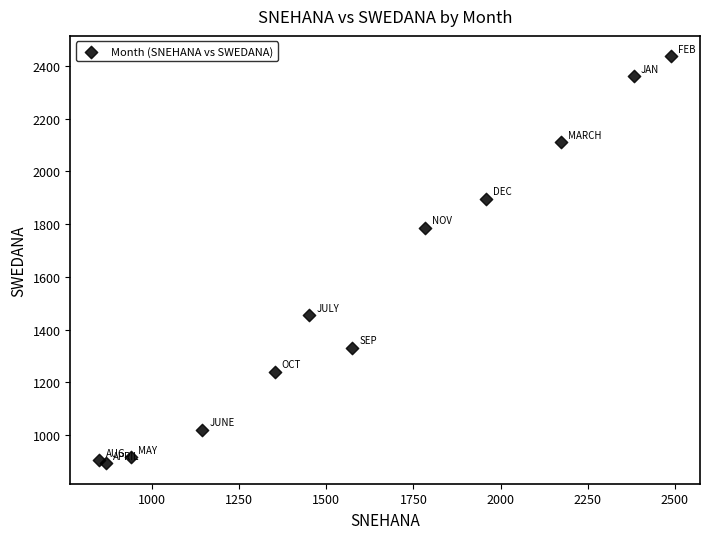

What Y value in the scatter plot is closest to 1665?

1787